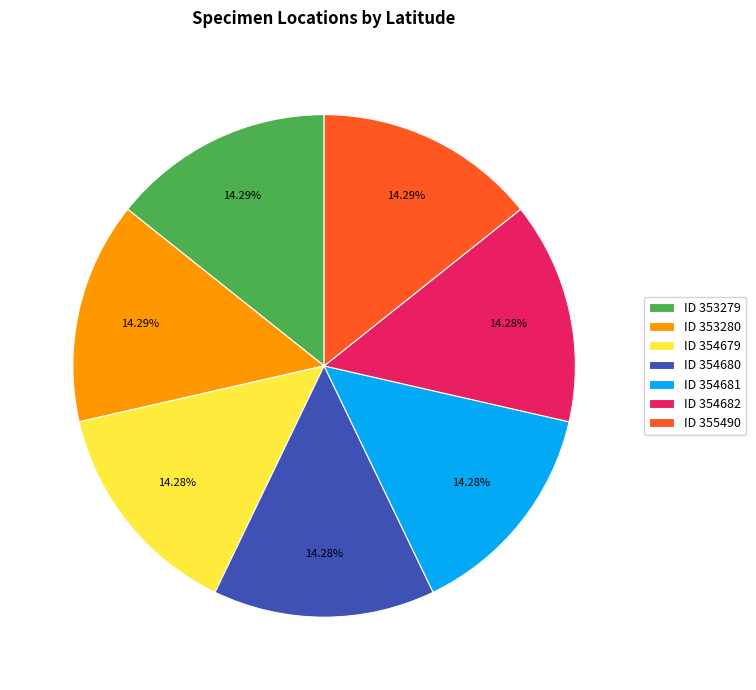

Is ID 353279 the majority of the pie?

No